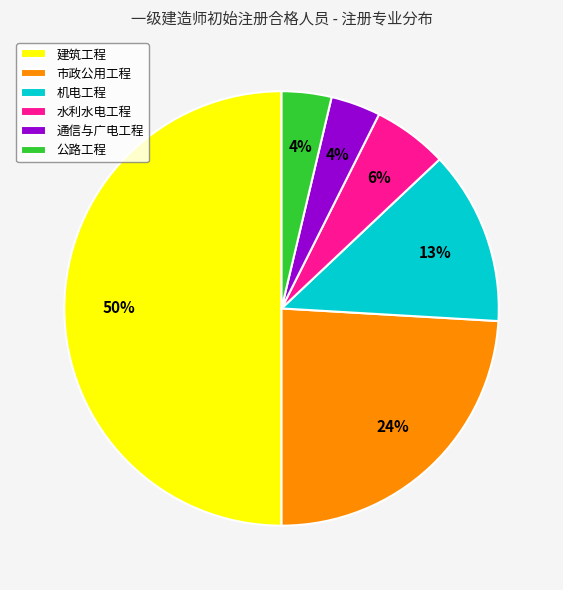

Which has a higher value, 公路工程 or 机电工程?

机电工程